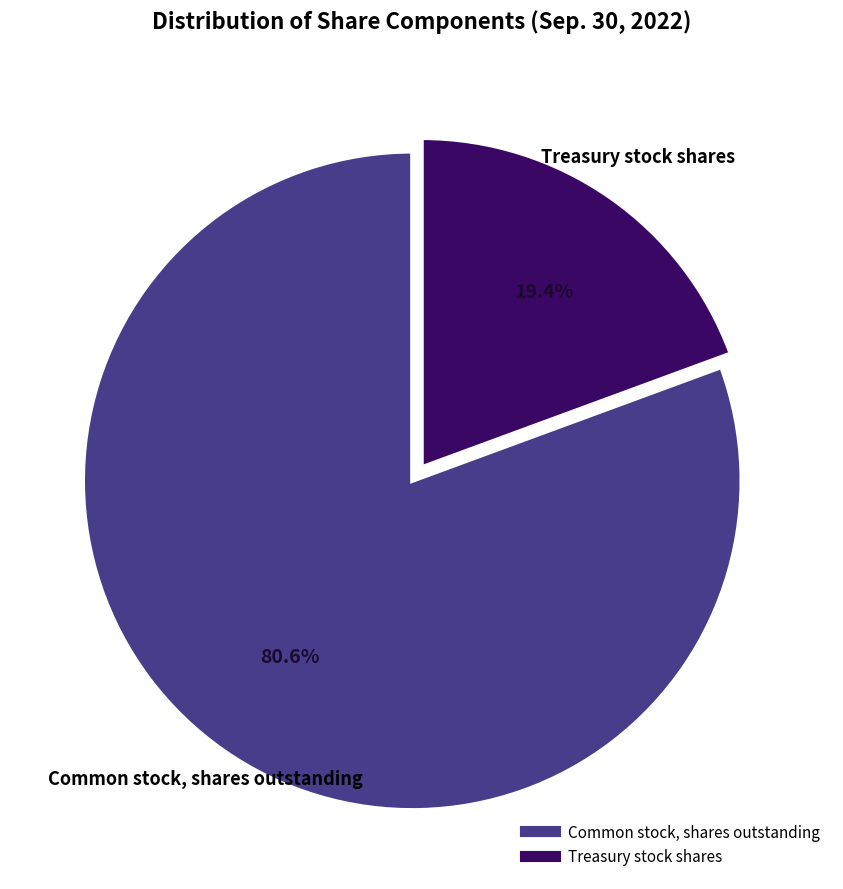

What is the largest slice in the pie chart?

Common stock, shares outstanding